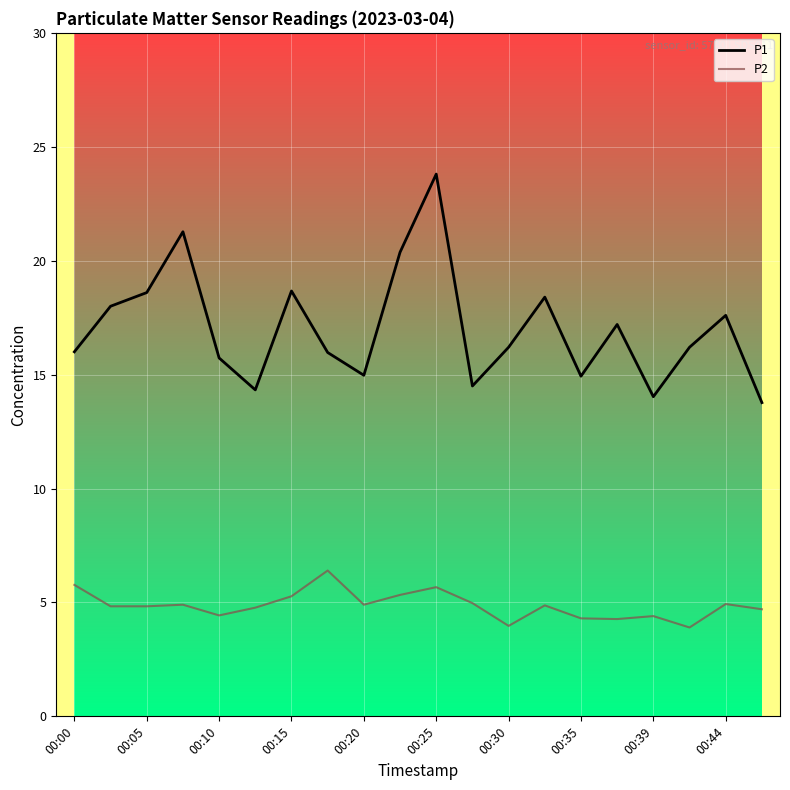

What is the minimum value shown in the chart?

3.9